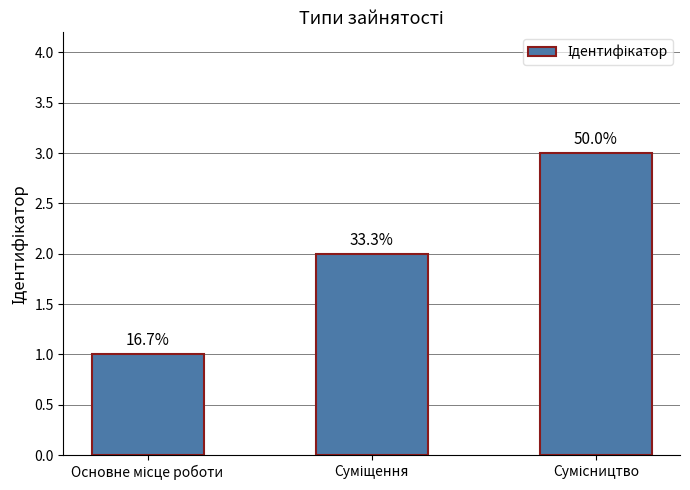

How many bars are there in total?

3